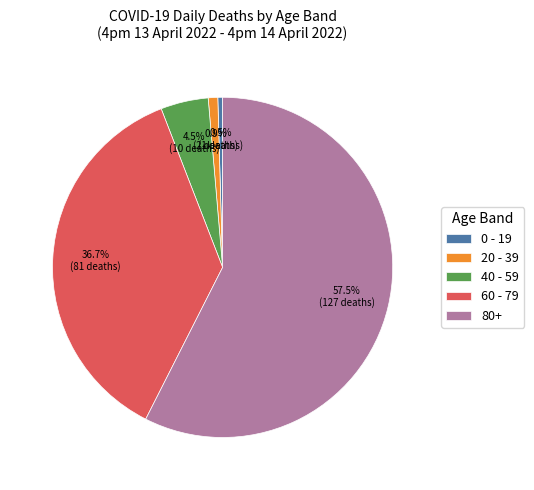

Is it true that 20 - 39 is 7% of the pie?

False